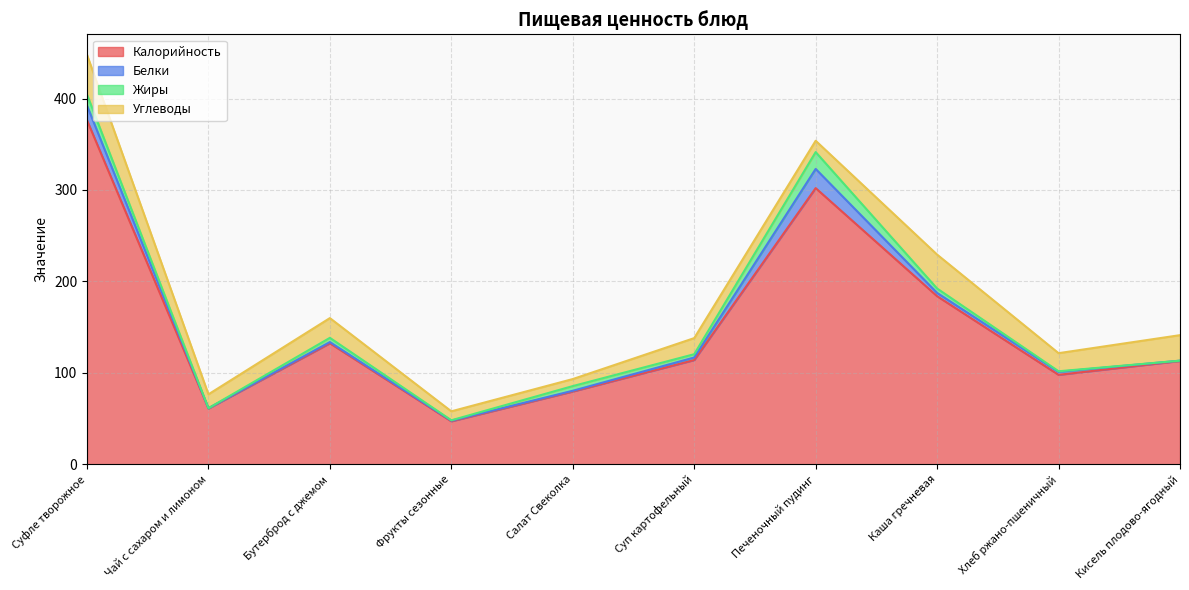

Reading right to left, extract all data points from this chart.

Калорийность: Кисель плодово-ягодный=113.0	Хлеб ржано-пшеничный=97.8	Каша гречневая=183.8	Печеночный пудинг=302.0	Суп картофельный=114.0	Салат Свеколка=79.6	Фрукты сезонные=47.0	Бутерброд с джемом=132.4	Чай с сахаром и лимоном=61.0	Суфле творожное=376.3
Белки: Кисель плодово-ягодный=0.3	Хлеб ржано-пшеничный=3.3	Каша гречневая=3.6	Печеночный пудинг=21.0	Суп картофельный=2.8	Салат Свеколка=0.8	Фрукты сезонные=0.7	Бутерброд с джемом=1.3	Чай с сахаром и лимоном=0.3	Суфле творожное=16.0
Жиры: Кисель плодово-ягодный=0.0	Хлеб ржано-пшеничный=0.6	Каша гречневая=4.8	Печеночный пудинг=18.4	Суп картофельный=3.6	Салат Свеколка=5.1	Фрукты сезонные=0.4	Бутерброд с джемом=4.6	Чай с сахаром и лимоном=0.0	Суфле творожное=12.0
Углеводы: Кисель плодово-ягодный=27.9	Хлеб ржано-пшеничный=19.8	Каша гречневая=37.1	Печеночный пудинг=12.4	Суп картофельный=17.6	Салат Свеколка=7.7	Фрукты сезонные=9.8	Бутерброд с джемом=21.6	Чай с сахаром и лимоном=15.2	Суфле творожное=43.5